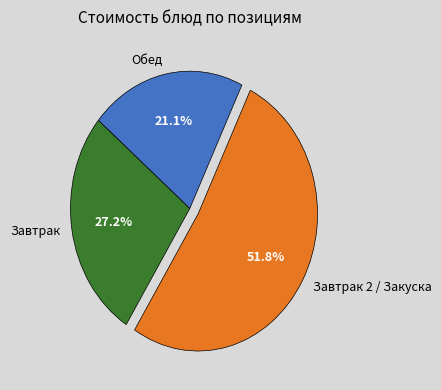

Combined, what portion of the pie is Обед and Завтрак 2 / Закуска?

72.8%